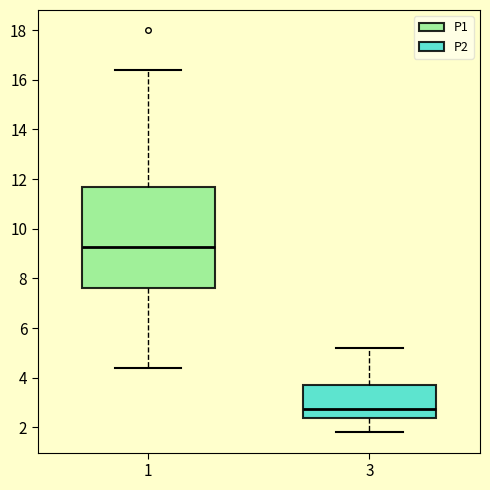

Reading left to right, read every box against the y-axis: the position of its median line, the range the box covers, and the ends of its whiskers. The values are not printed on the chart, so give them approximately, as read against the axis.

1: median 9.2, box 7.6 to 11.6, whiskers 4.4 to 16.4
3: median 2.8, box 2.4 to 3.8, whiskers 1.8 to 5.2